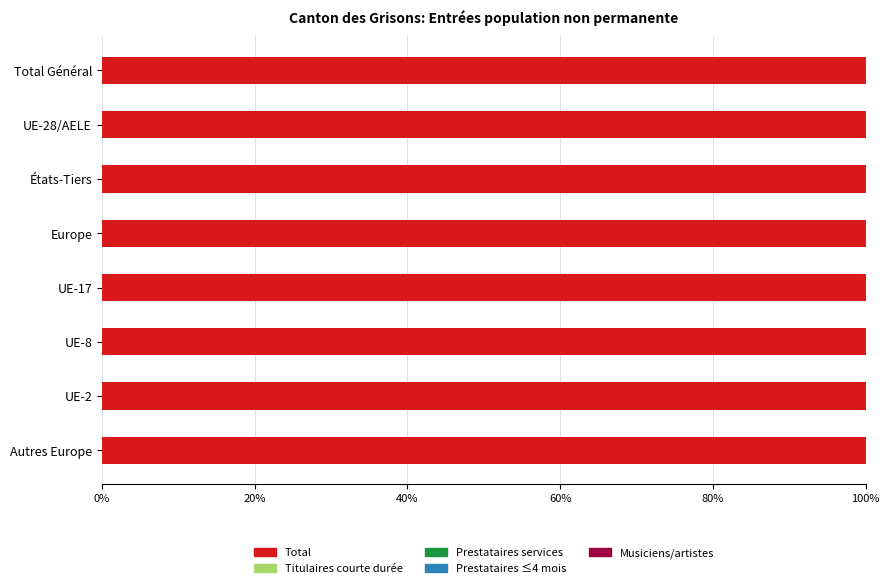

What is the difference between the second highest and minimum values in the Musiciens artistes Total series?

0.3